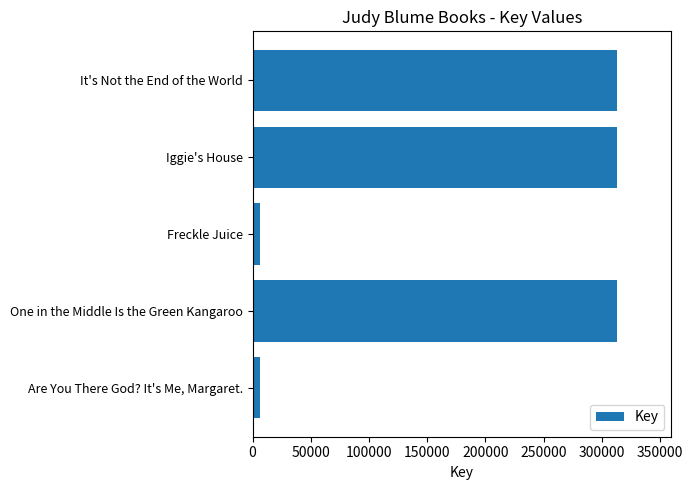

What is the ratio of the value at It's Not the End of the World to the value at One in the Middle Is the Green Kangaroo?

1.0